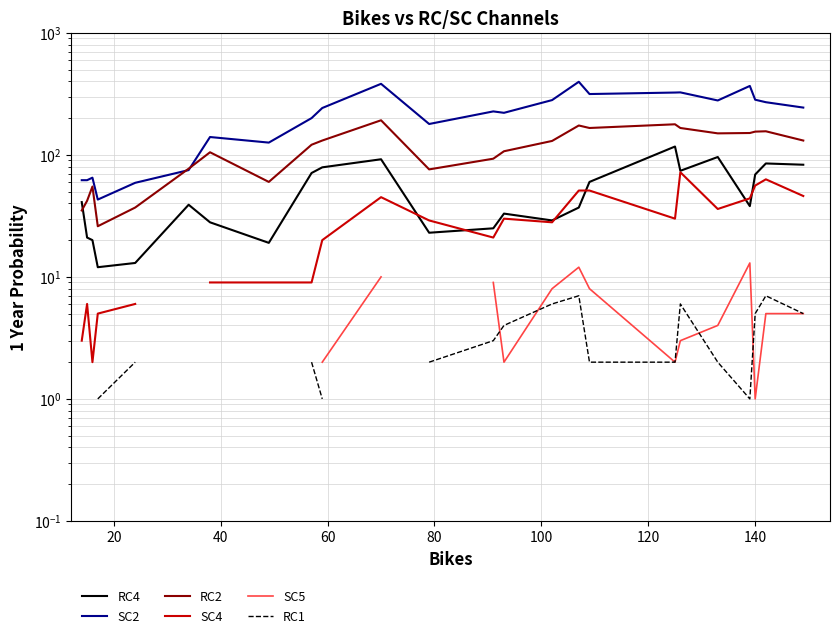

What is the difference between the second highest and second lowest values in the SC2 series?

323.0